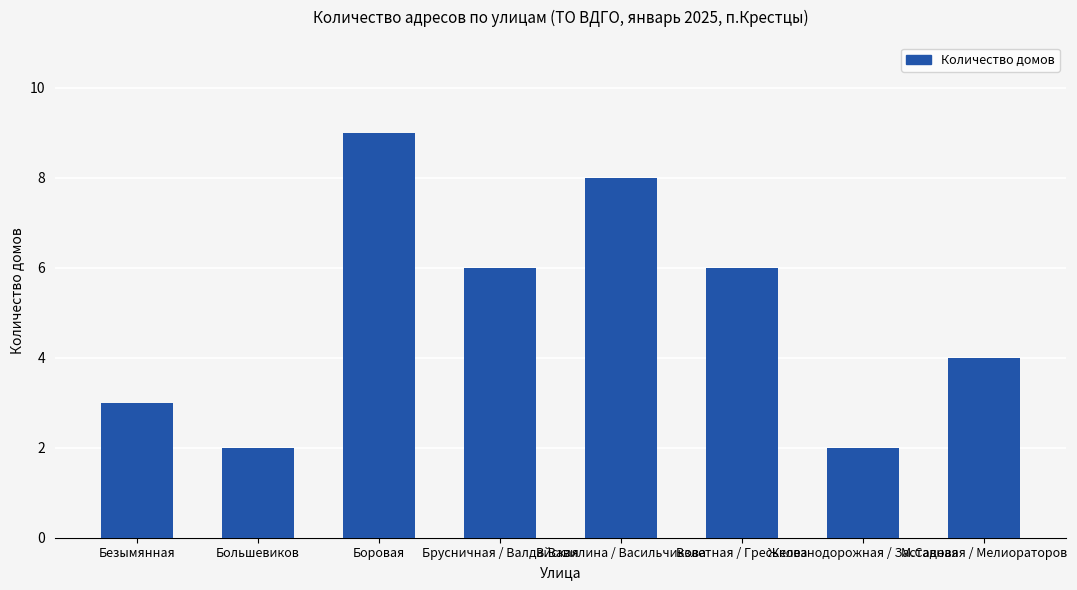

What is the sum of all values?

40